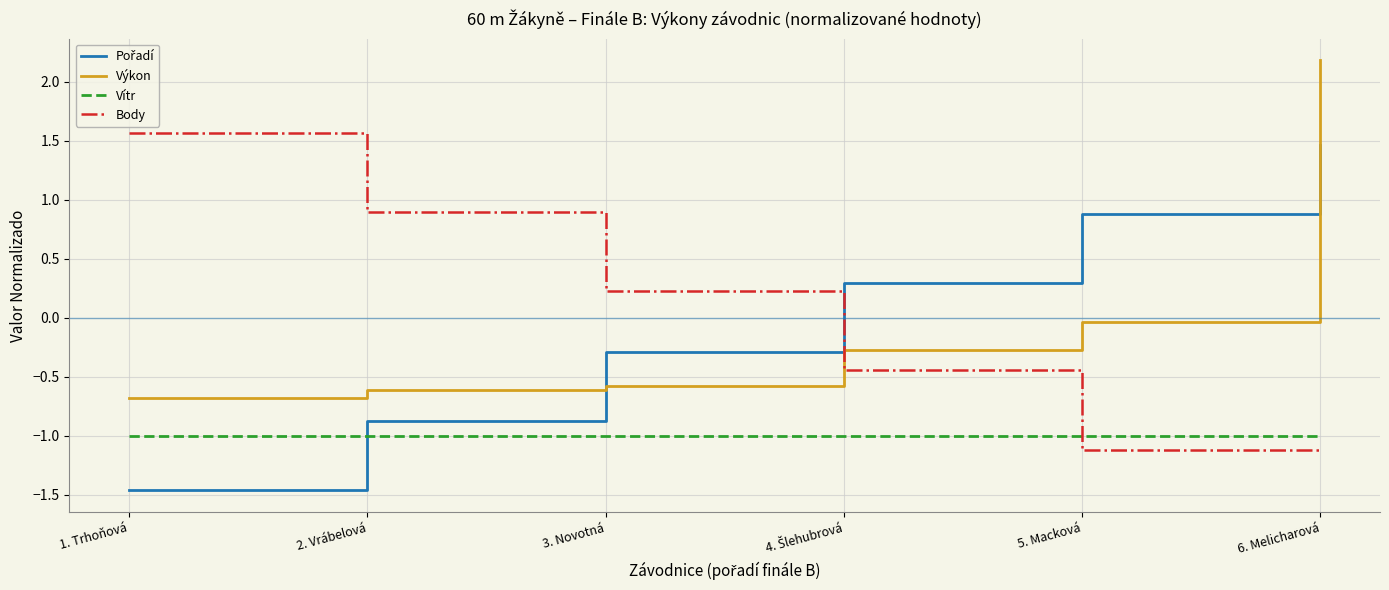

What position from the left is 6. Melicharová?

6